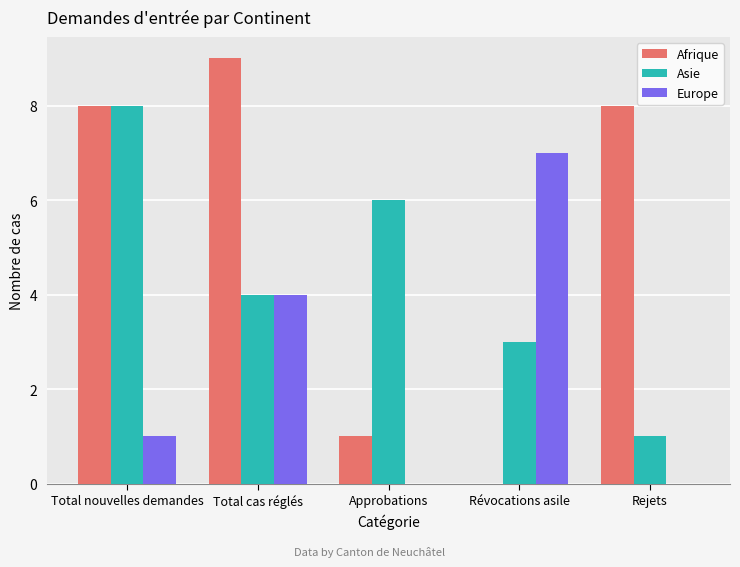

What is the sum of the Afrique values at Rejets and Total cas réglés?

17